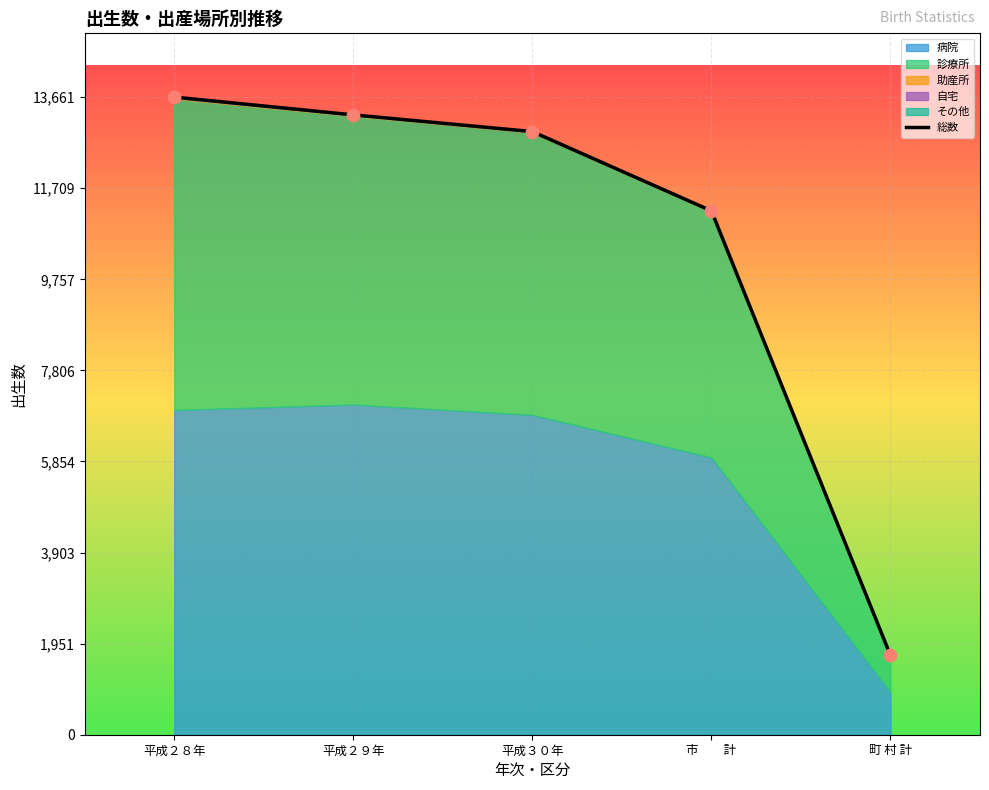

What are all the series names shown in the legend?

病院, 診療所, 助産所, 自宅, その他, 総数